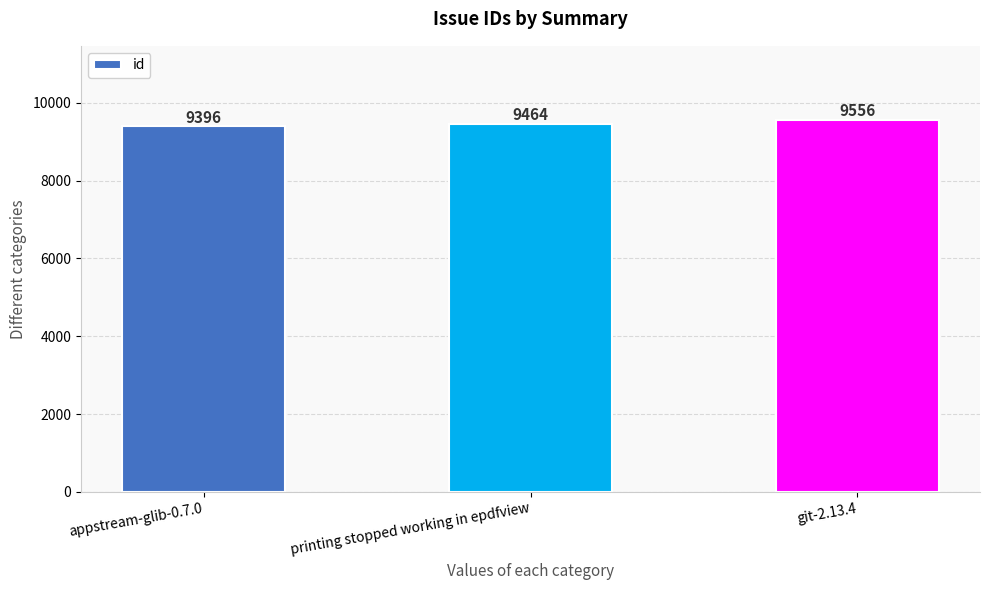

The chart shows a value of 9464 at printing stopped working in epdfview. True or false?

True